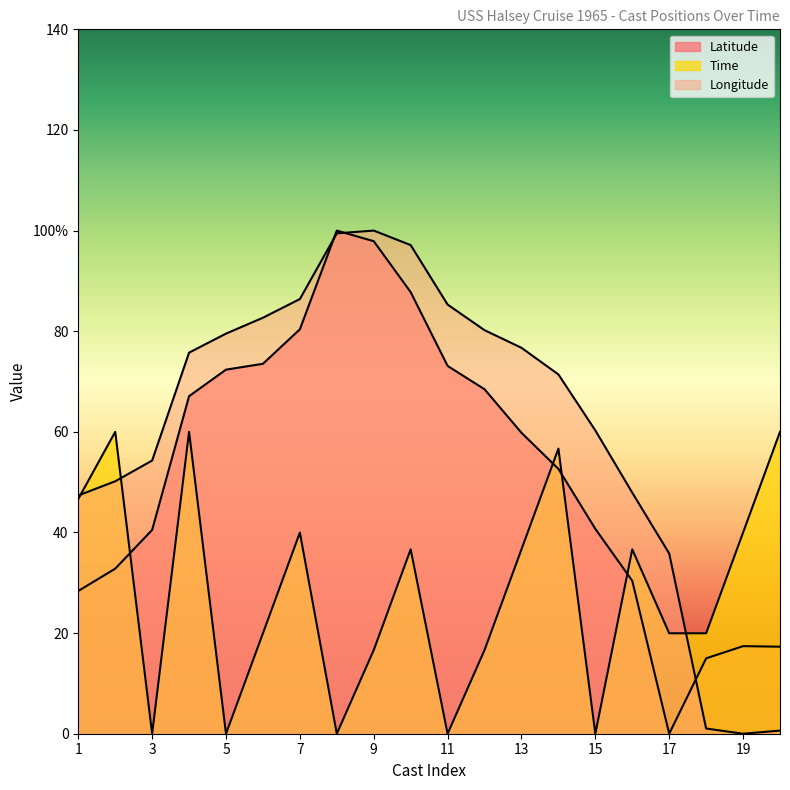

At which category does the chart reach its minimum across all series?

17